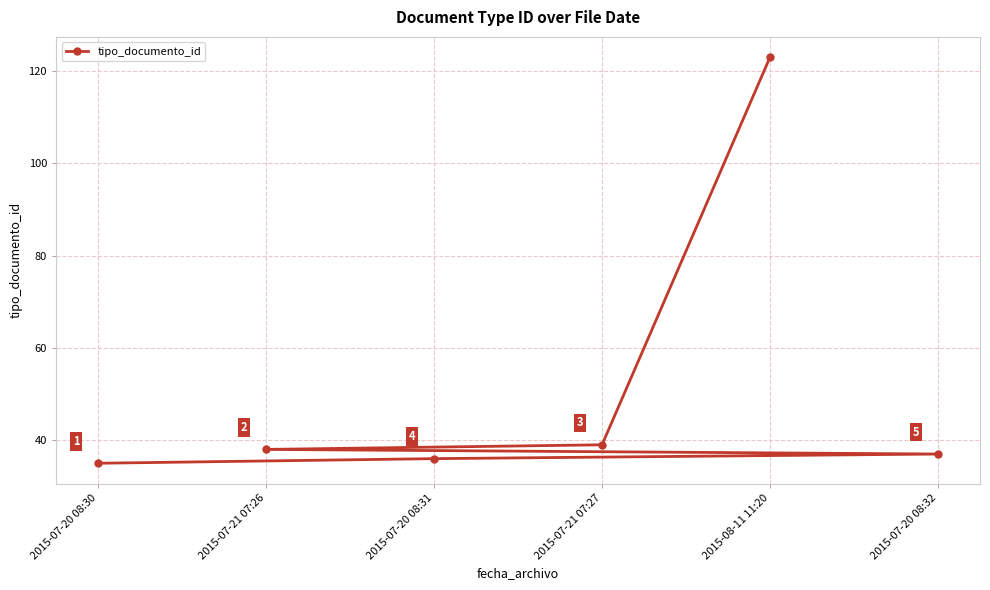

Which label corresponds to the smallest value in the chart?

2015-07-20 08:30